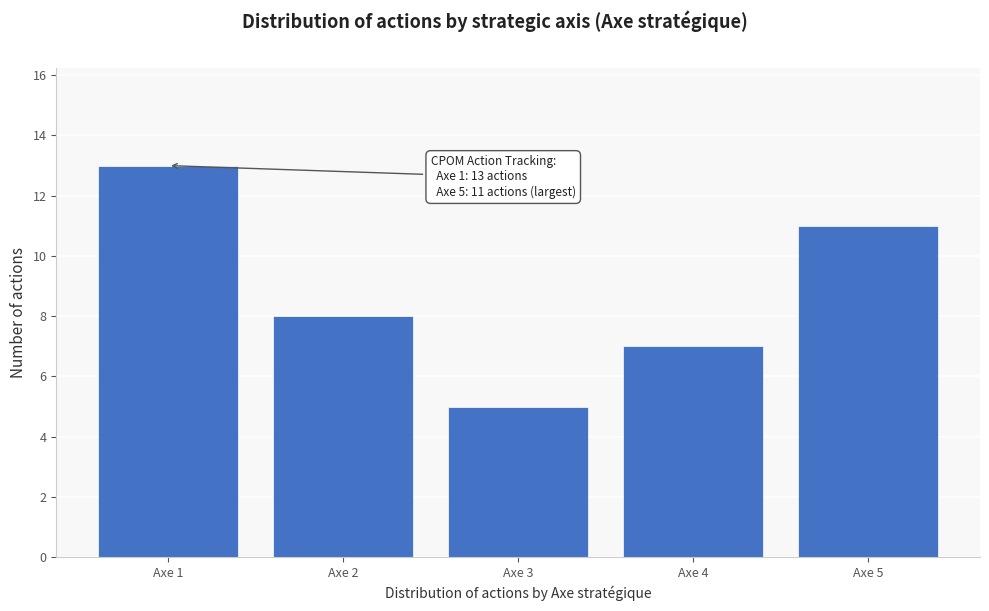

Reading left to right, what are all the values shown in this chart?

13	8	5	7	11